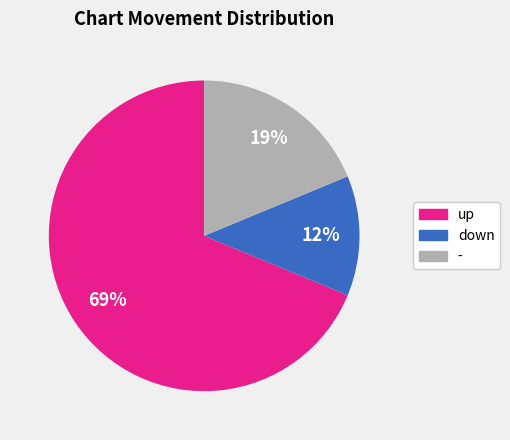

The up slice represents 69% of the pie. True or false?

True